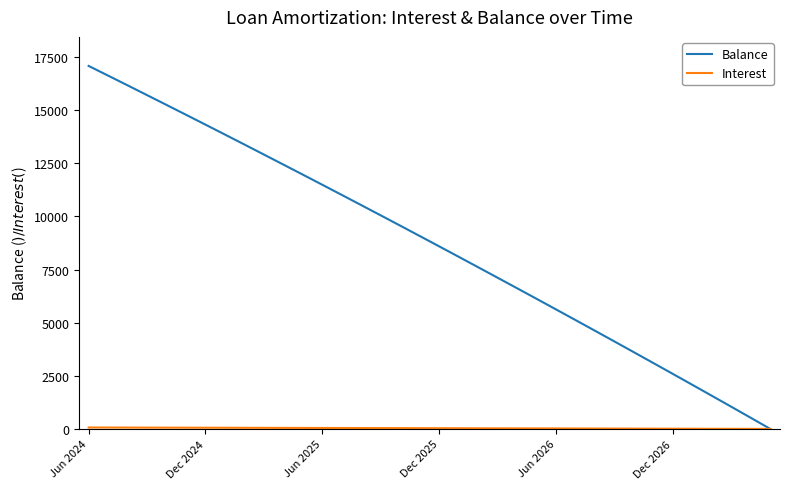

Which series has the widest spread of values?

Balance